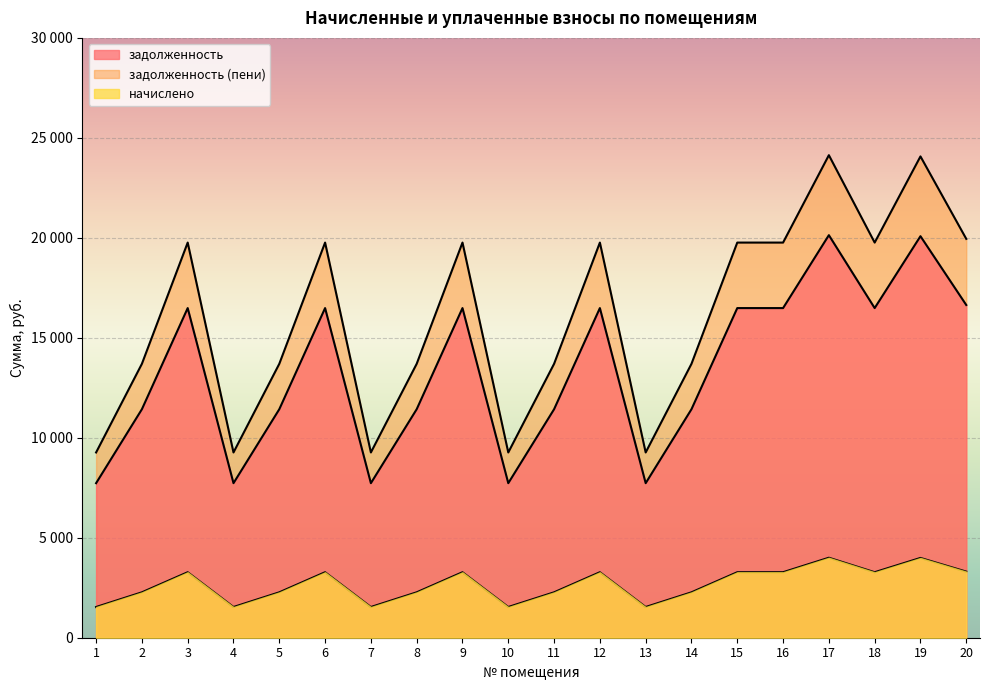

How many series are shown in this chart?

3